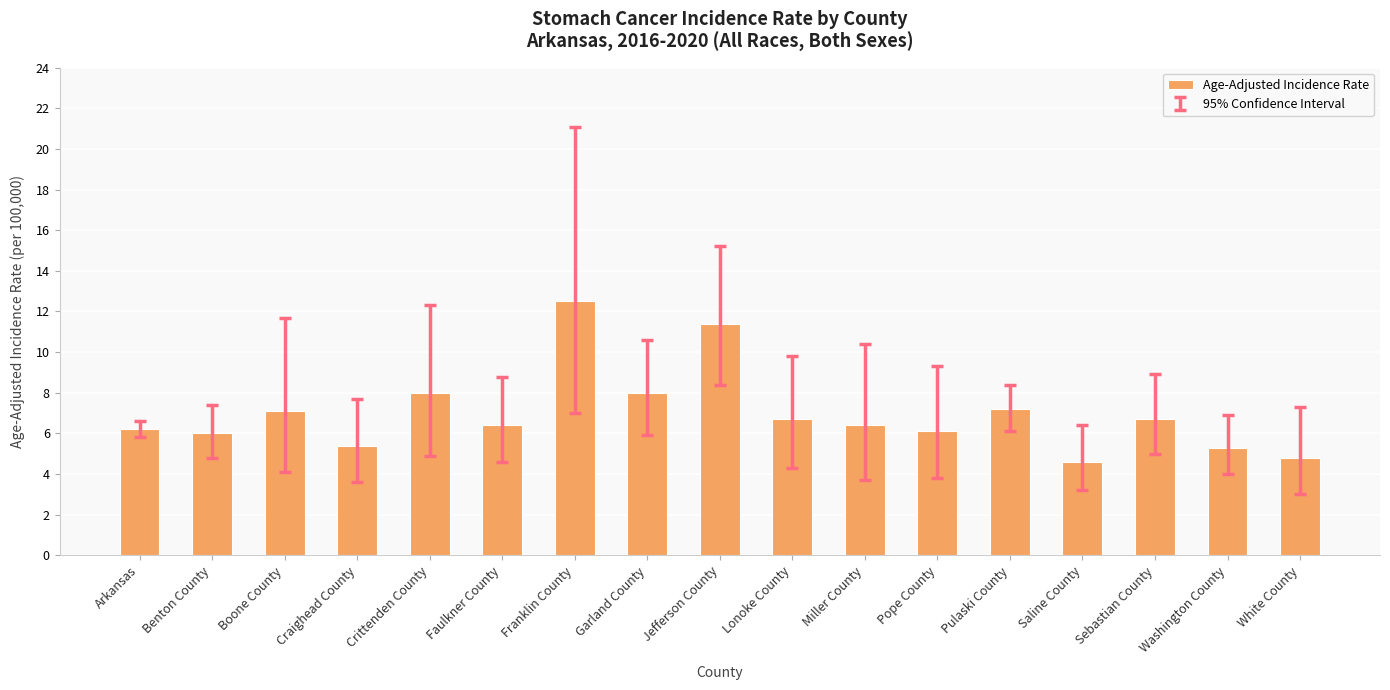

Which label corresponds to the smallest value in the chart?

Saline County